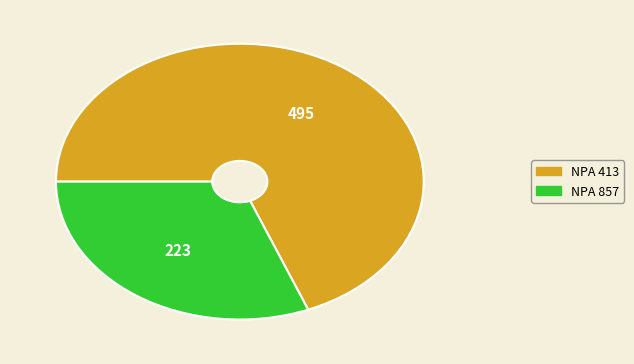

Which slice is the smallest?

NPA 857